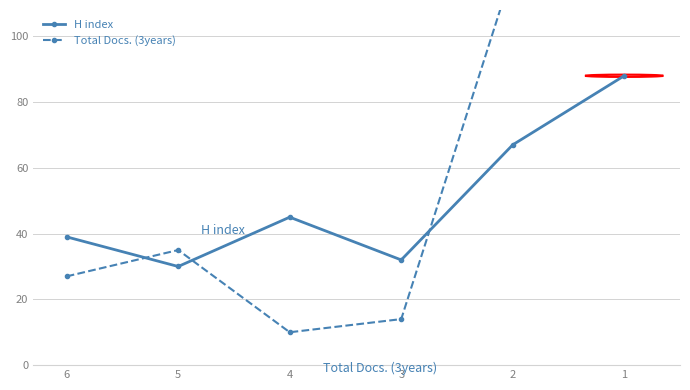

At which category does H index reach its first local peak?

4